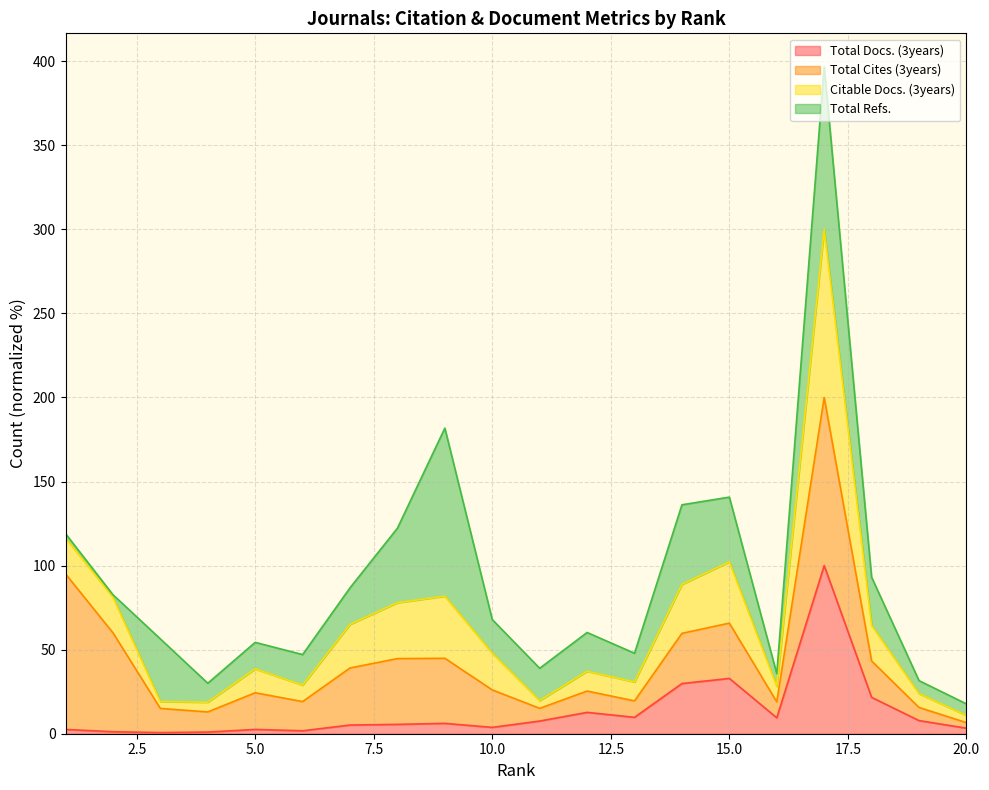

Does the chart display data point markers on the line(s)?

No